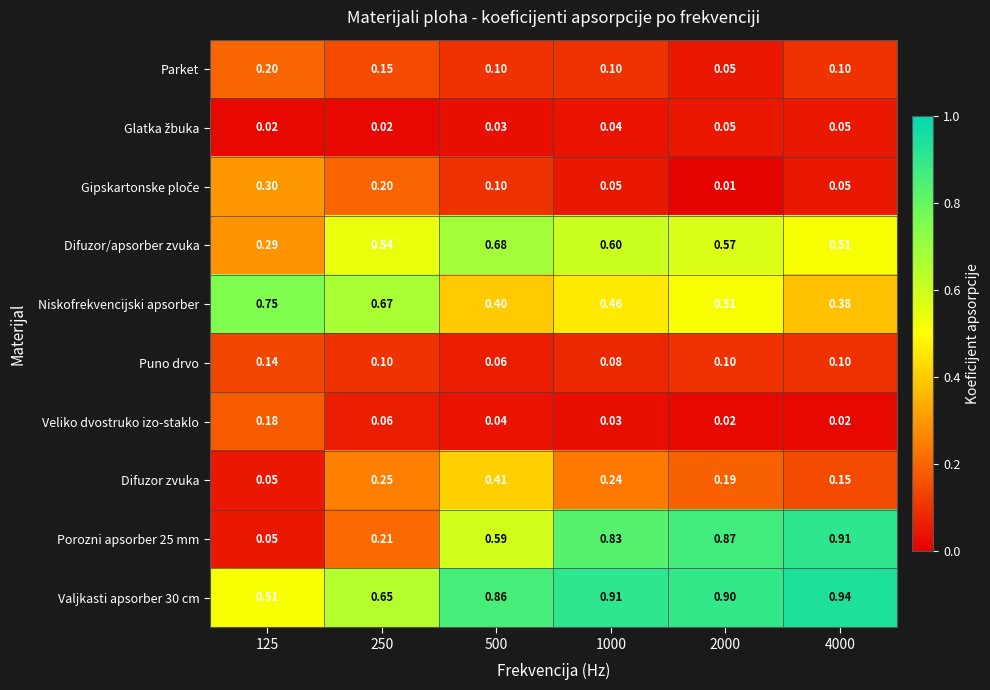

Rank the series at 500 from lowest to highest value.

Glatka žbuka, Veliko dvostruko izo-staklo, Puno drvo, Parket, Gipskartonske ploče, Niskofrekvencijski apsorber, Difuzor zvuka, Porozni apsorber 25 mm, Difuzor/apsorber zvuka, Valjkasti apsorber 30 cm